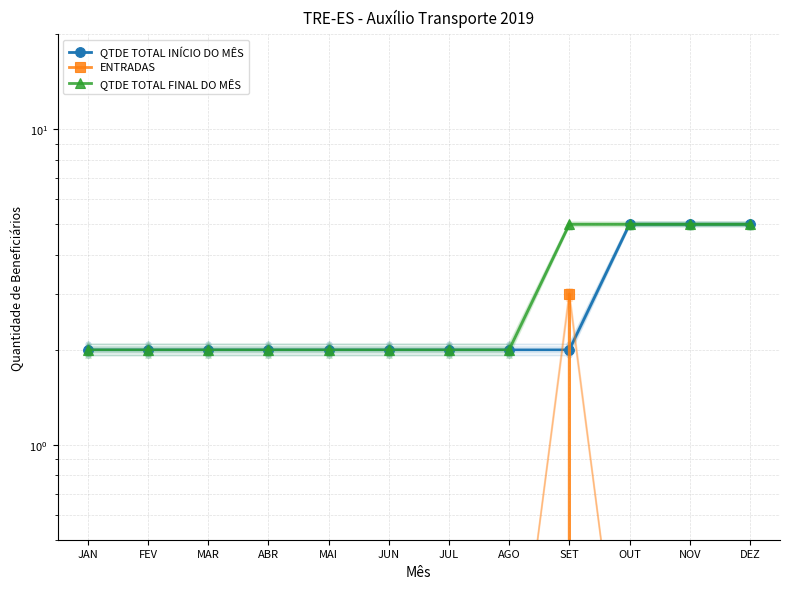

What is the spread (max minus min) of values at SET?

3